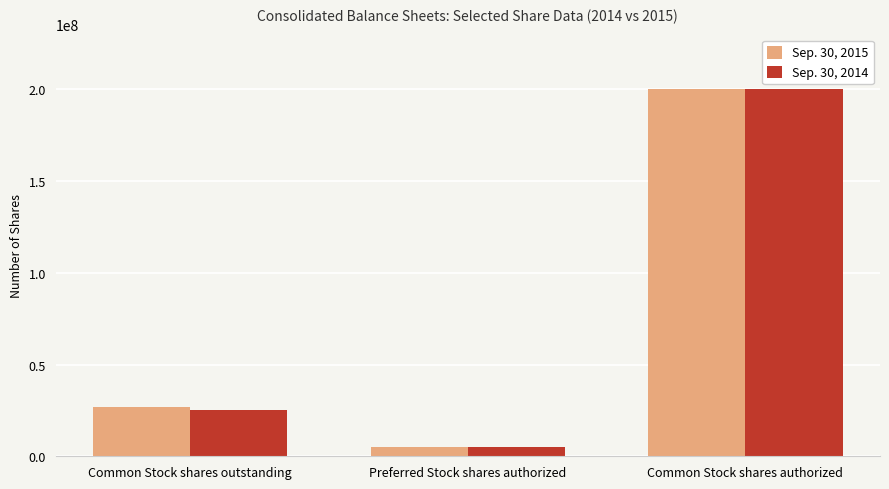

What position from the right is Common Stock shares authorized?

1